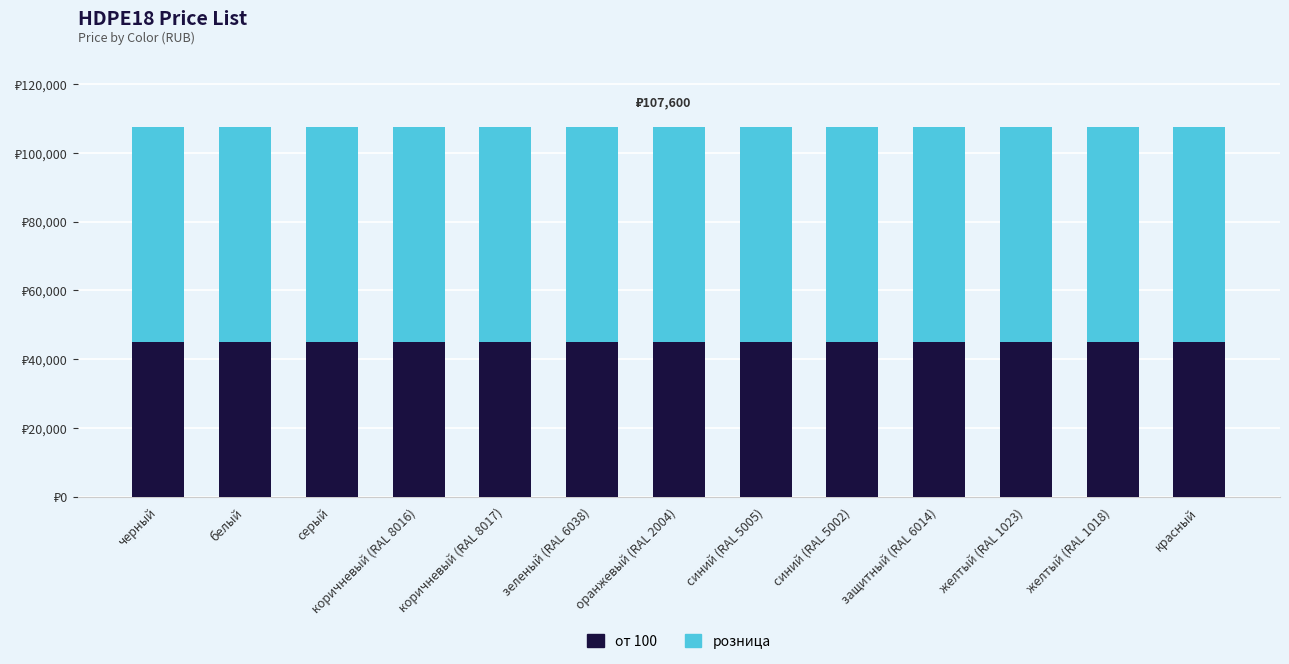

Are the bars horizontal?

No